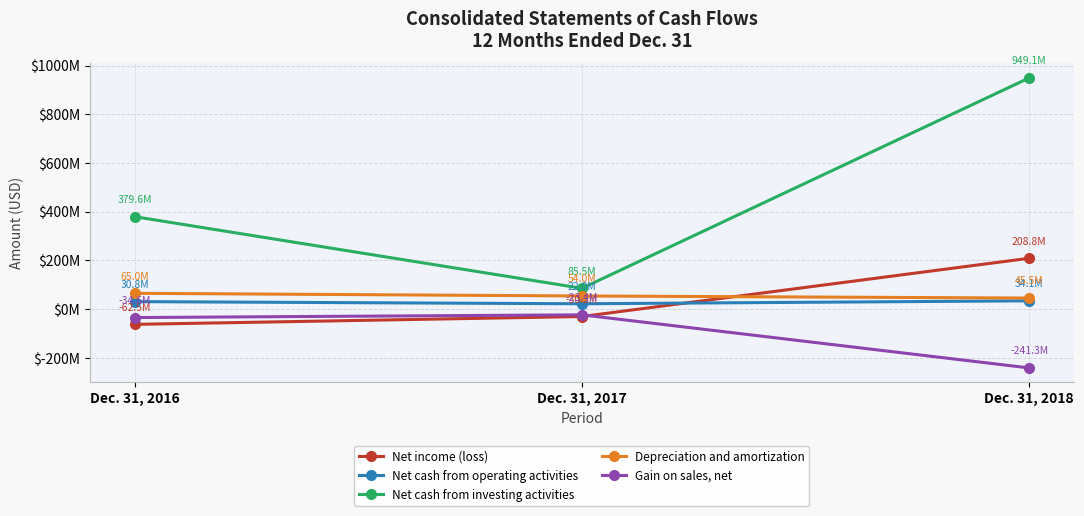

Where does the Depreciation and amortization series first go above 54014000?

Dec. 31, 2016